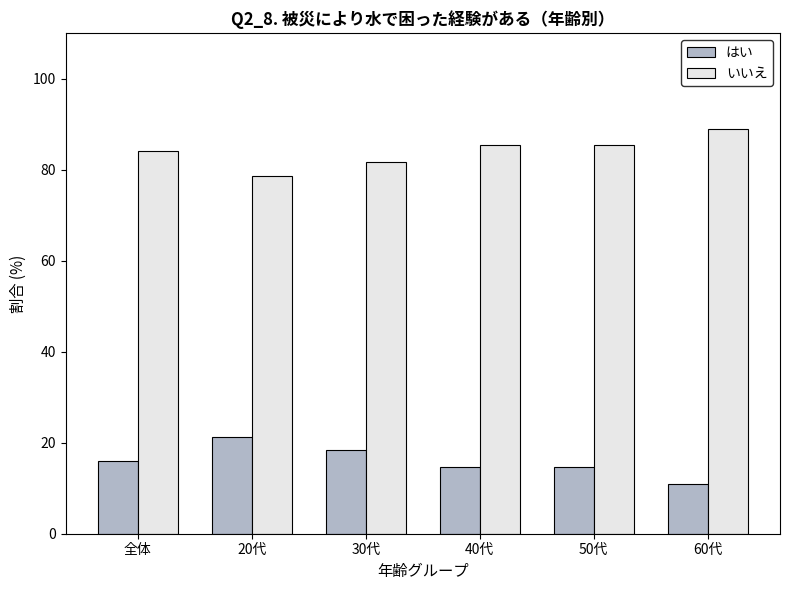

What is the approximate value of いいえ at 全体?

84.0